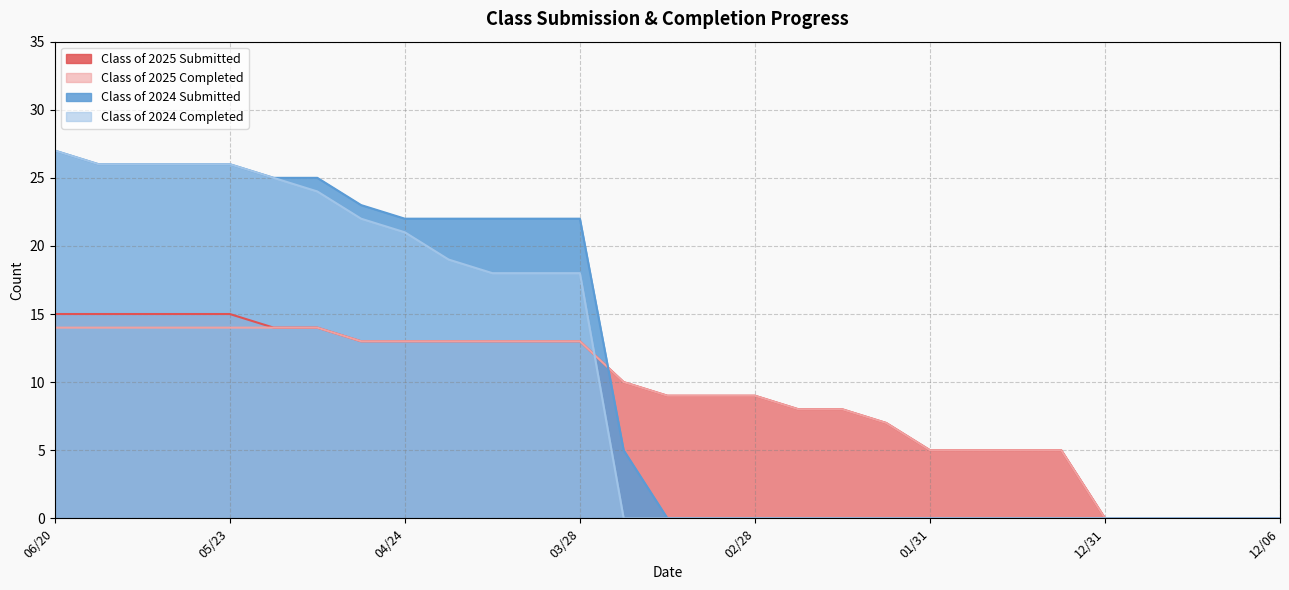

How many intersections are there between Class of 2024 Completed and Class of 2025 Submitted?

1